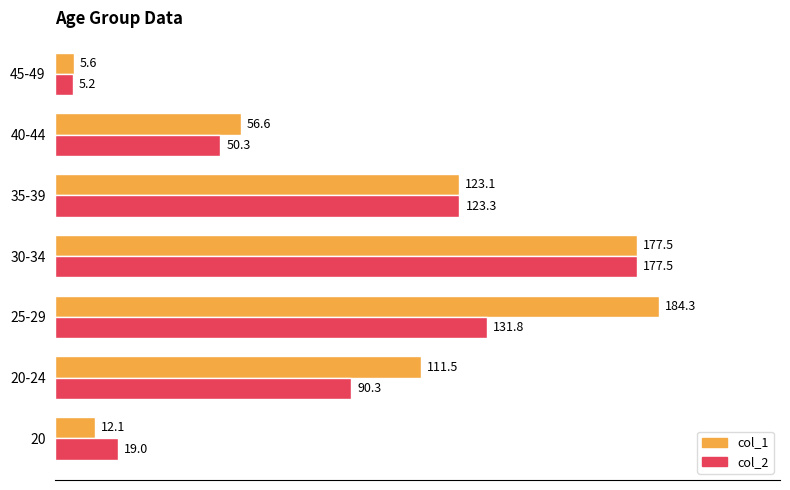

What is the average value of the col_1 series?

95.8